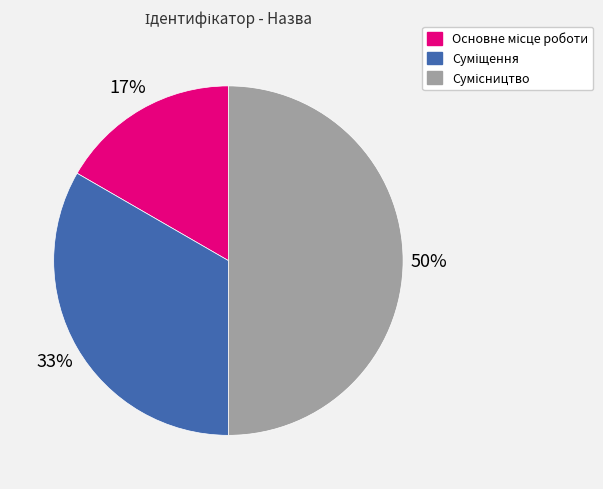

To the nearest percent, what is the difference between the largest and smallest slice percentages?

33%